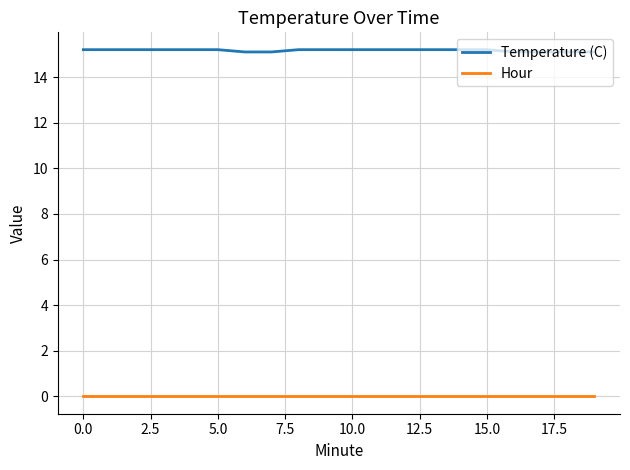

Count the number of data series in this chart.

2